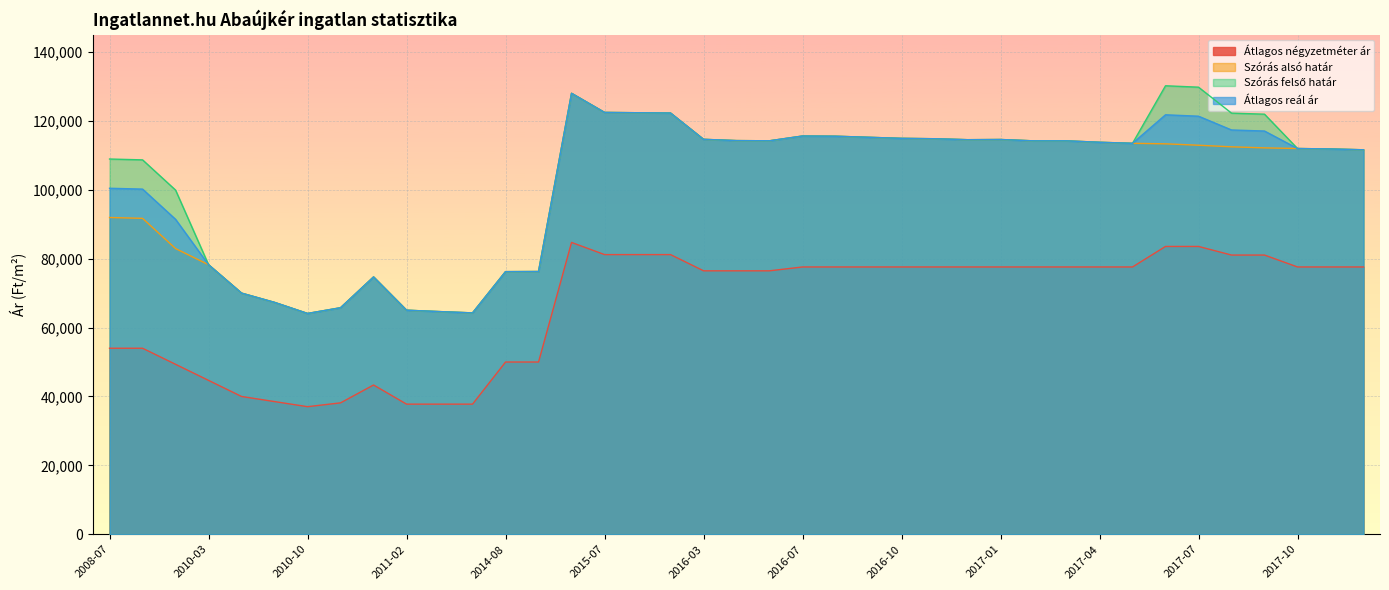

What is the value of the Átlagos négyzetméter ár point at the 32nd from the left?

77586